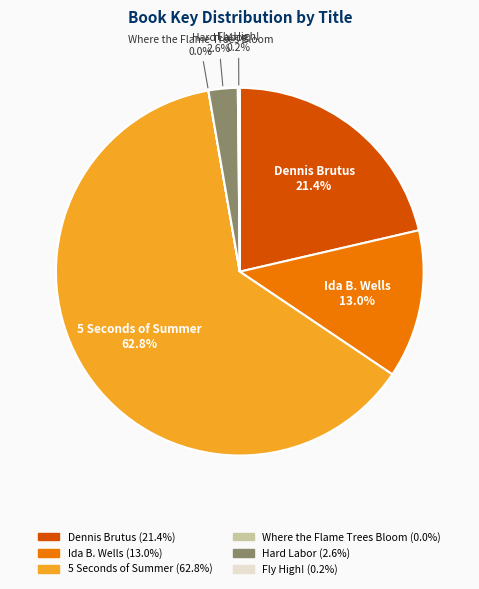

Which category has the biggest portion of the pie?

5 Seconds of Summer